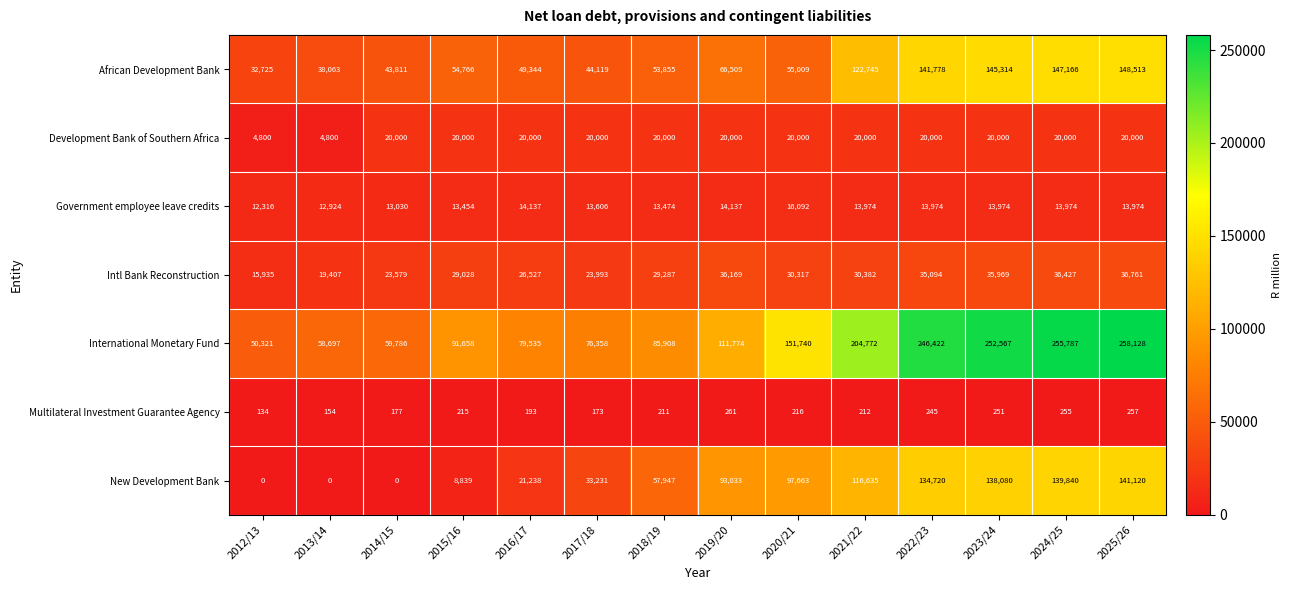

At which label does International Monetary Fund reach its minimum?

2012/13